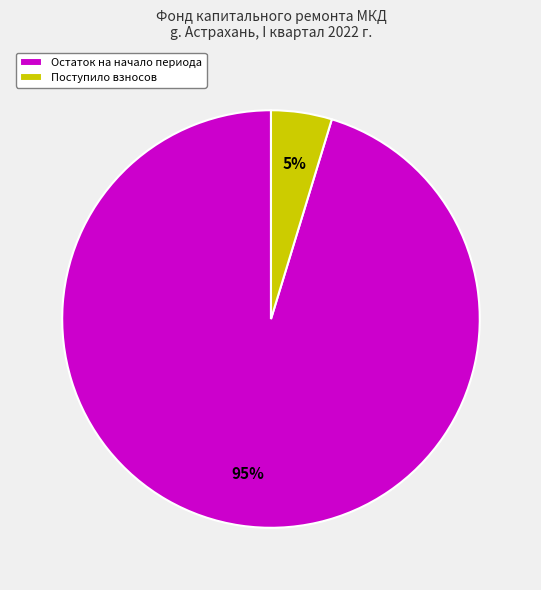

To the nearest percent, what percentage of the pie is Поступило взносов?

5%